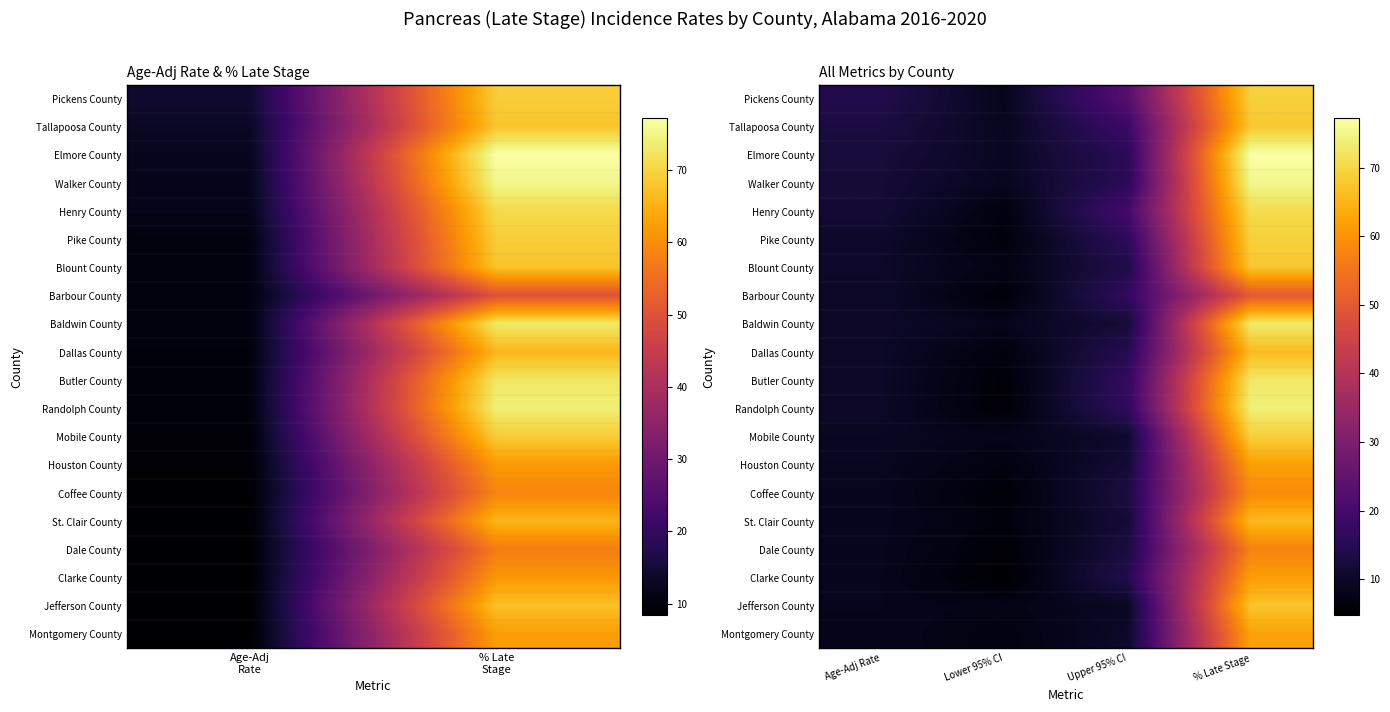

What is the difference between the maximum and minimum values in the Houston County series?

55.2